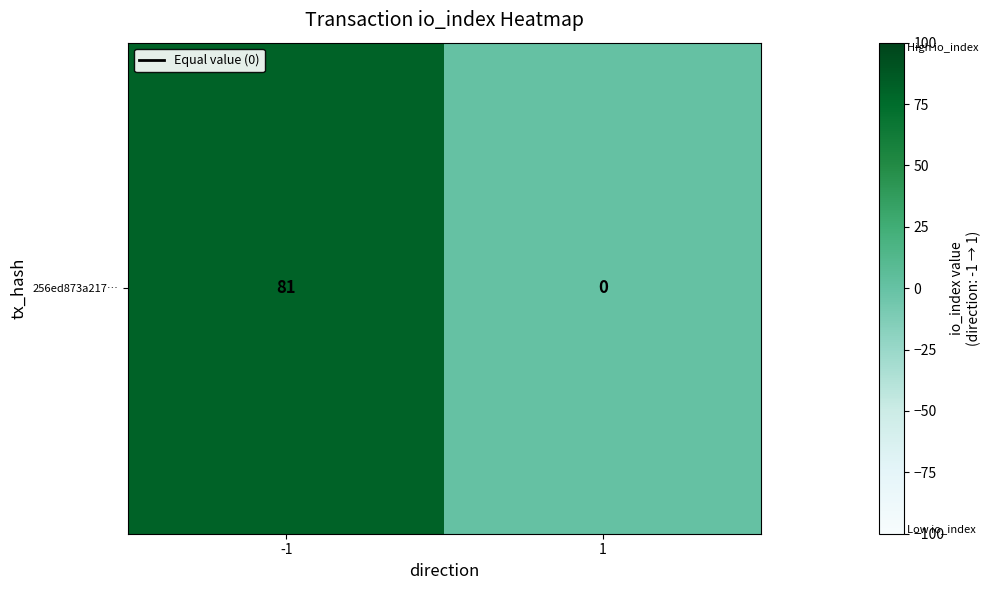

Between 1 and -1, which is larger?

-1